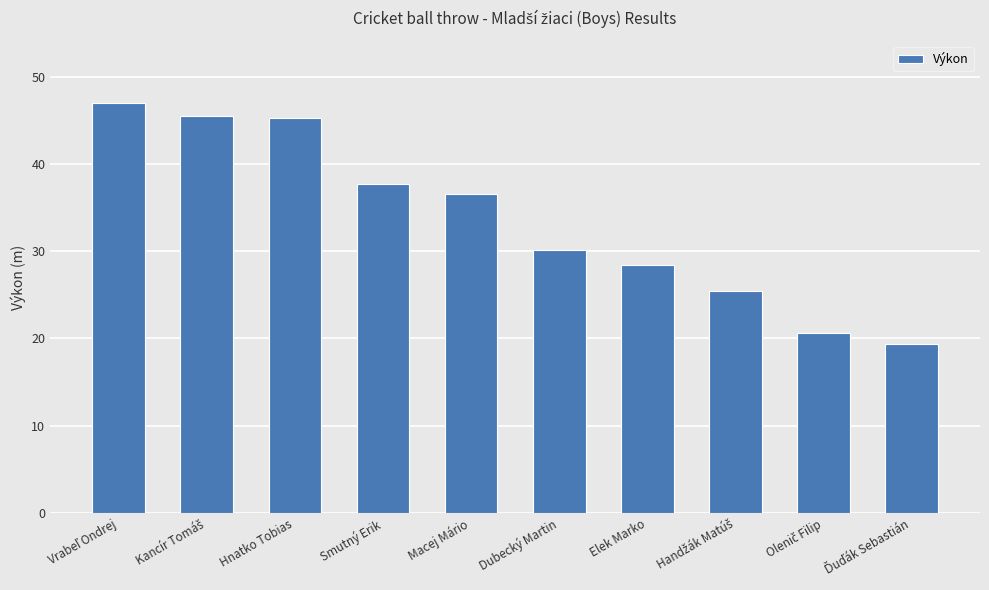

How many bars are there in total?

10